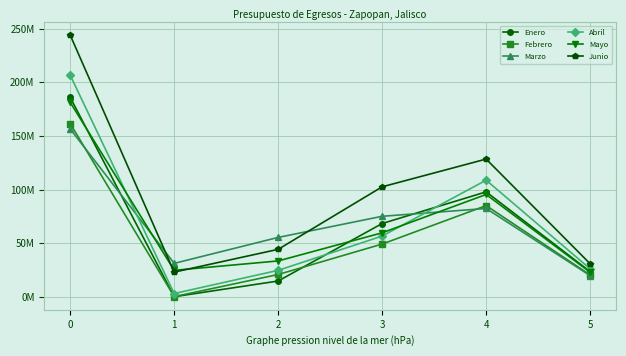

What are all the series names shown in the legend?

Enero, Febrero, Marzo, Abril, Mayo, Junio